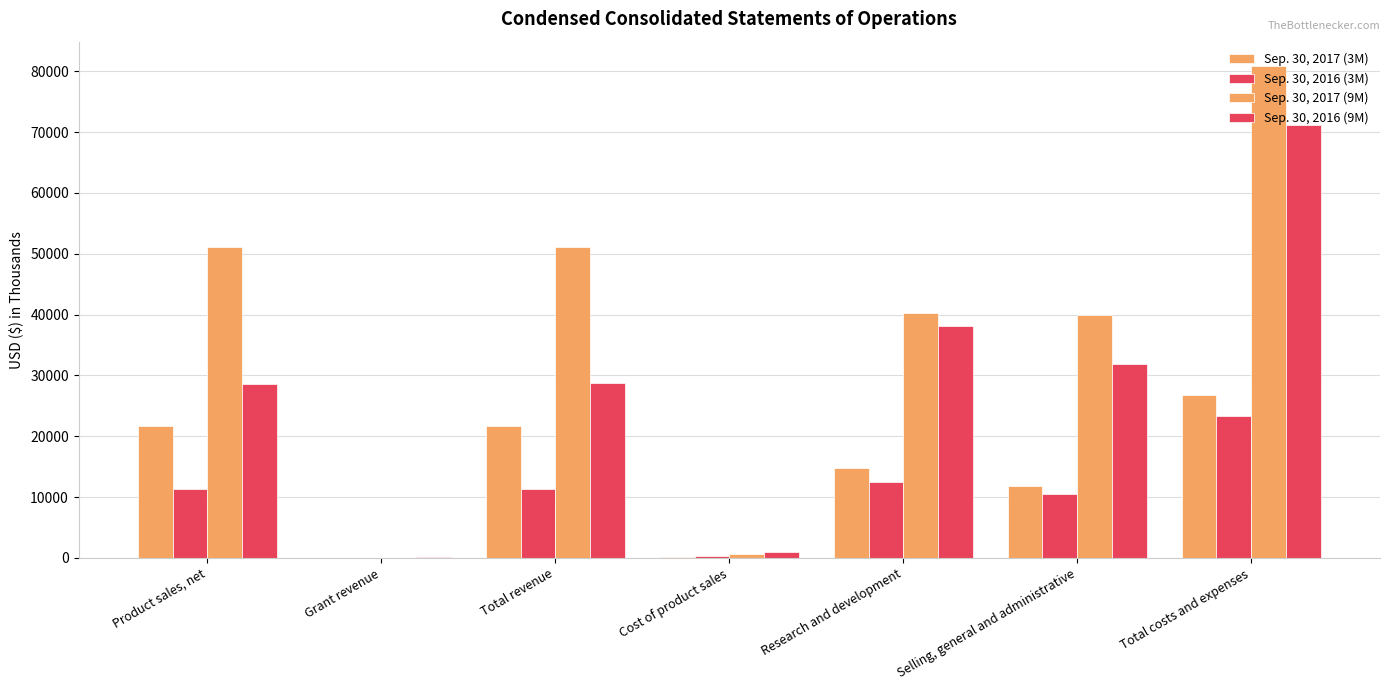

At how many categories does at least one series exceed 73268?

1